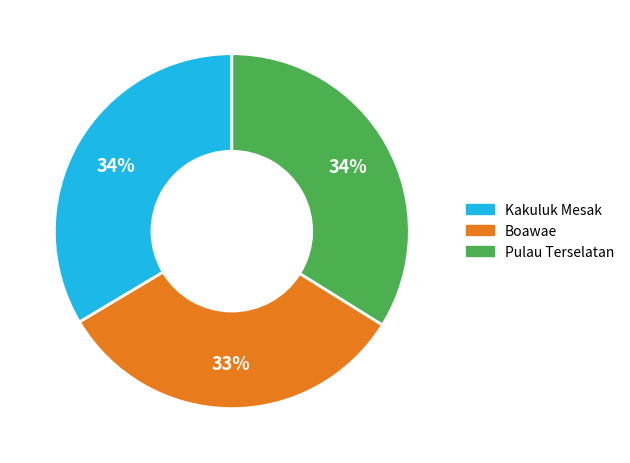

Which category has the smallest portion of the pie?

Boawae